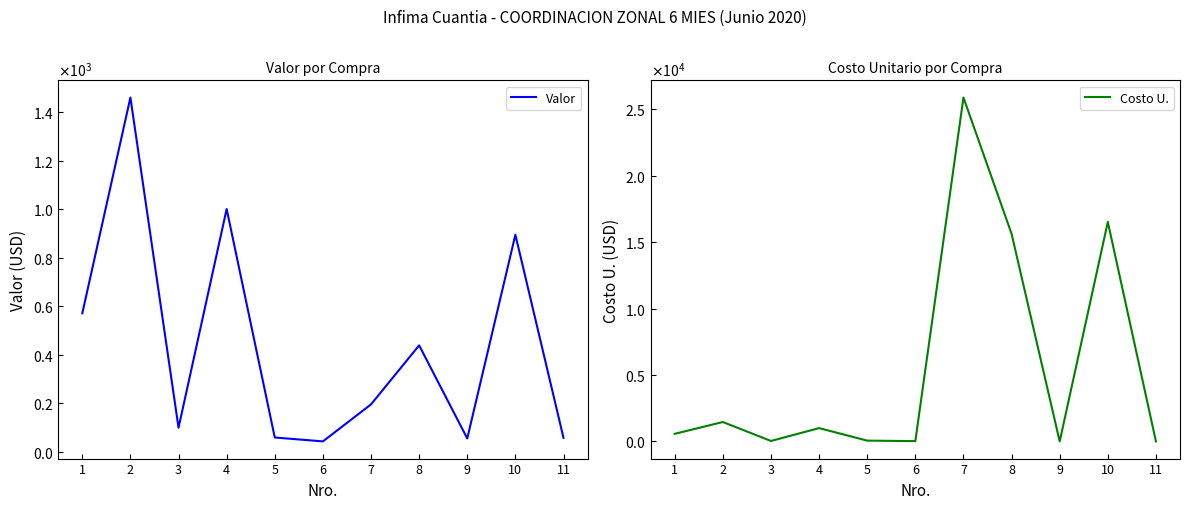

At how many categories does at least one series exceed 22615?

1